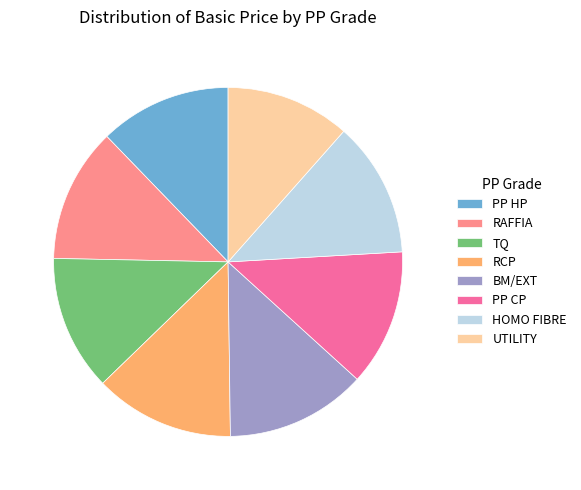

Approximately how many times larger is the value at PP CP compared to TQ?

1.0